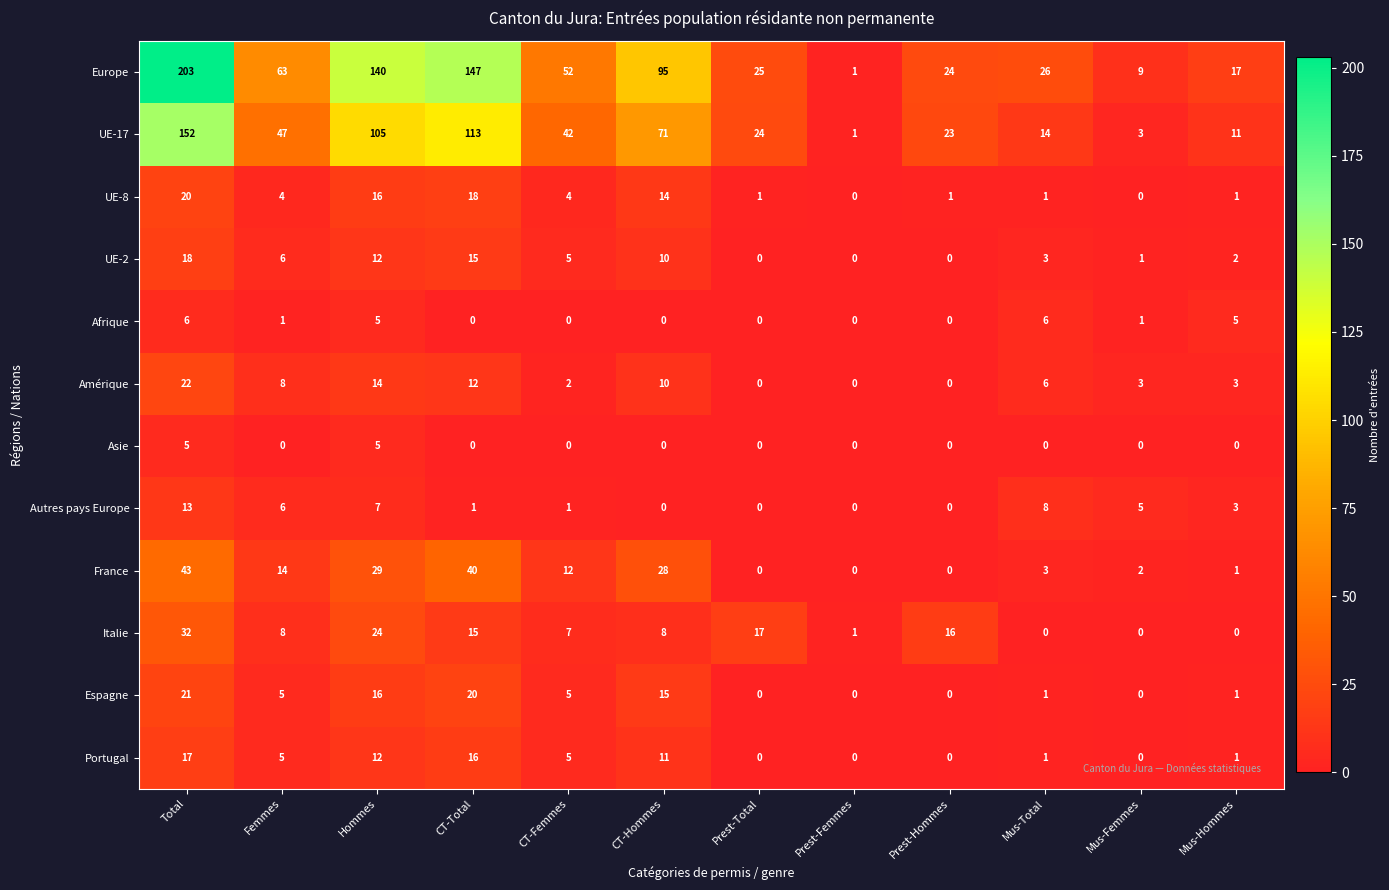

What is the total value across all series at CT-Total?

397